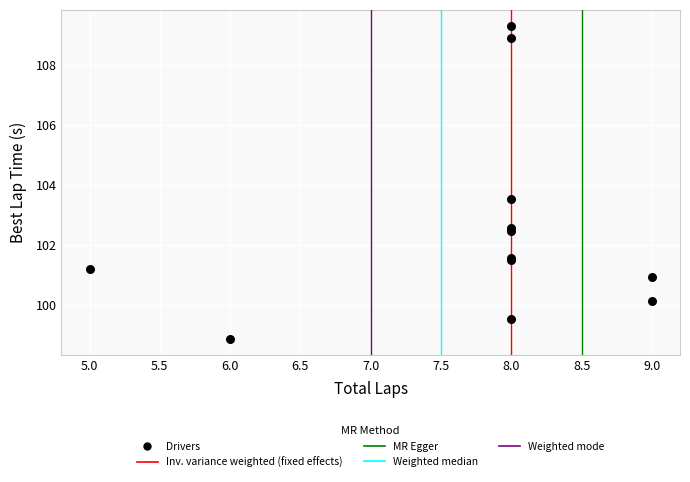

What Y value in the scatter plot is closest to 104?

103.5